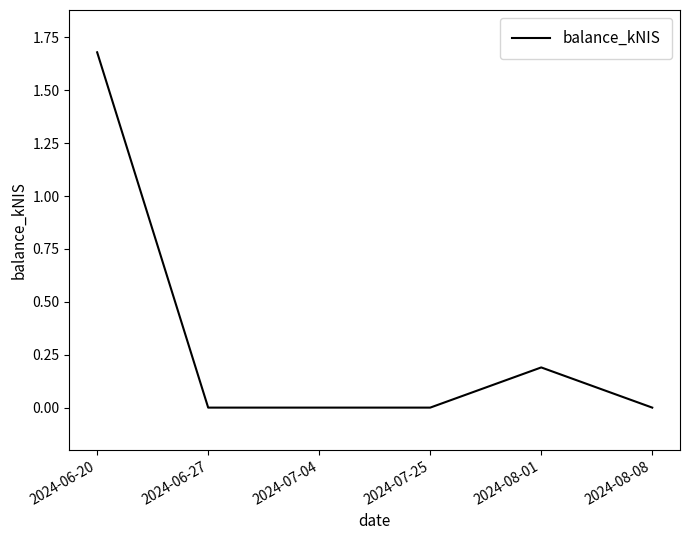

What is the maximum value shown in the chart?

1.7